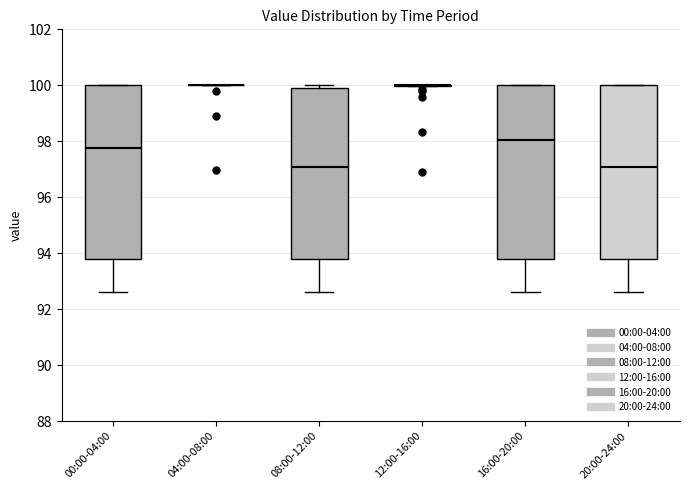

Reading left to right, read every box against the y-axis: the position of its median line, the range the box covers, and the ends of its whiskers. The values are not printed on the chart, so give them approximately, as read against the axis.

00:00-04:00: median 97.8, box 93.8 to 100.0, whiskers 92.6 to 100.0
04:00-08:00: box collapsed to a line at 100.0, whiskers 100.0 to 100.0
08:00-12:00: median 97.0, box 93.8 to 99.8, whiskers 92.6 to 100.0
12:00-16:00: box collapsed to a line at 100.0, whiskers 100.0 to 100.0
16:00-20:00: median 98.0, box 93.8 to 100.0, whiskers 92.6 to 100.0
20:00-24:00: median 97.0, box 93.8 to 100.0, whiskers 92.6 to 100.0